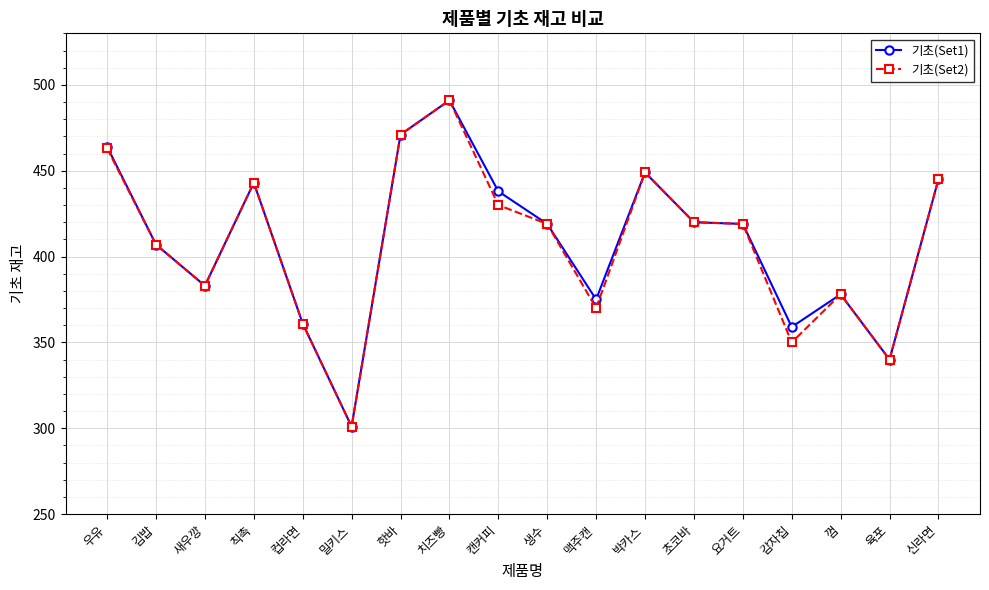

Where does the 기초(Set2) series first go above 419?

우유